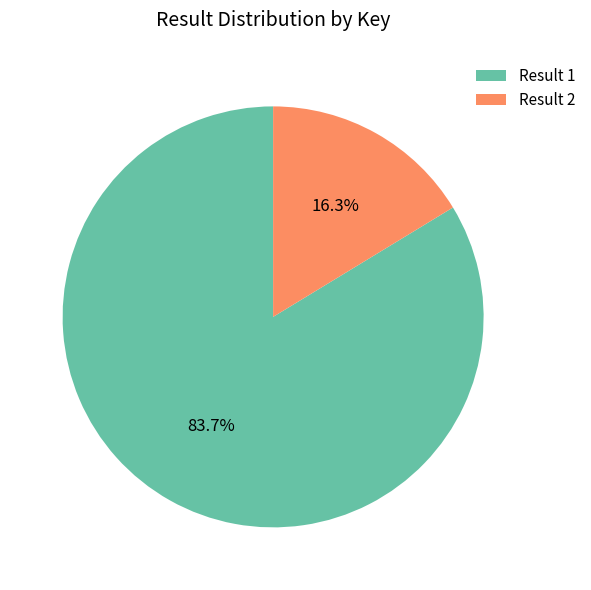

Is Result 2 the majority of the pie?

No